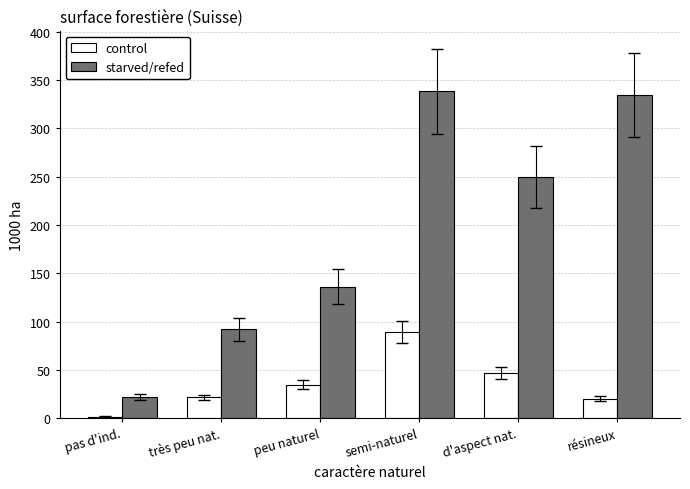

Is the value of control at d'aspect nat. greater than the value of starved/refed at pas d'ind.?

Yes